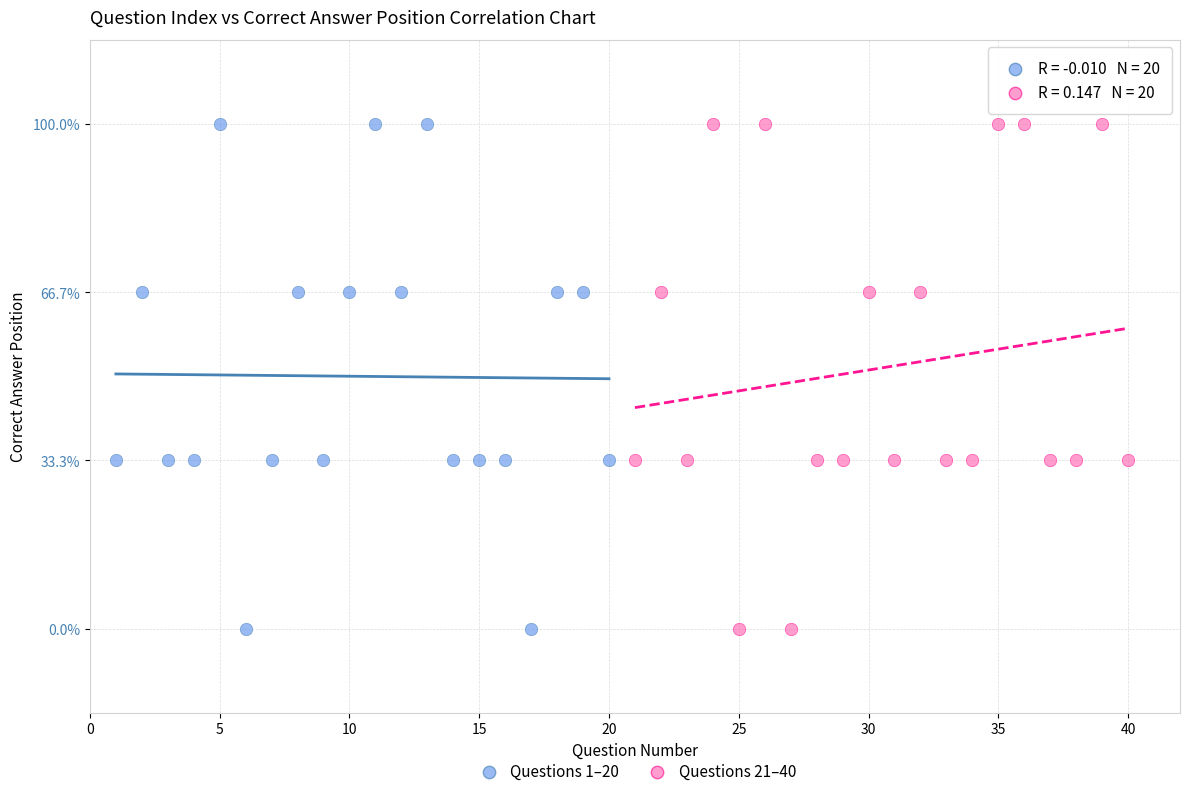

What are all the series names shown in the legend?

Questions 1–20, Questions 21–40